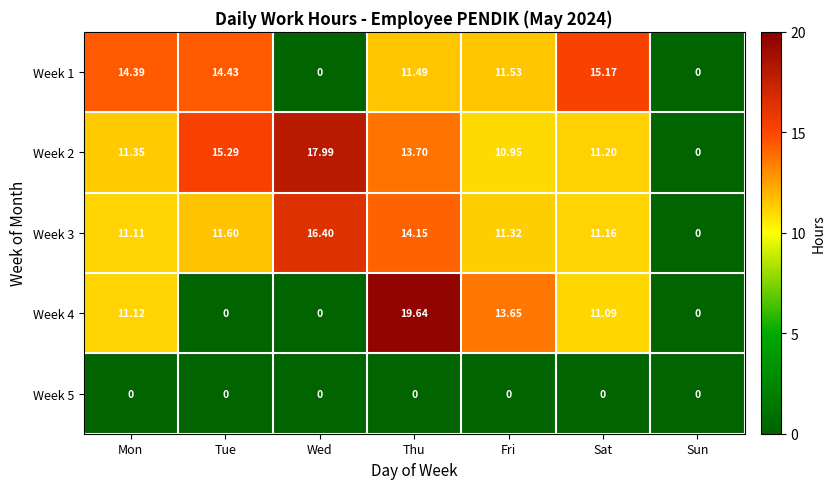

How many series are shown in this chart?

5